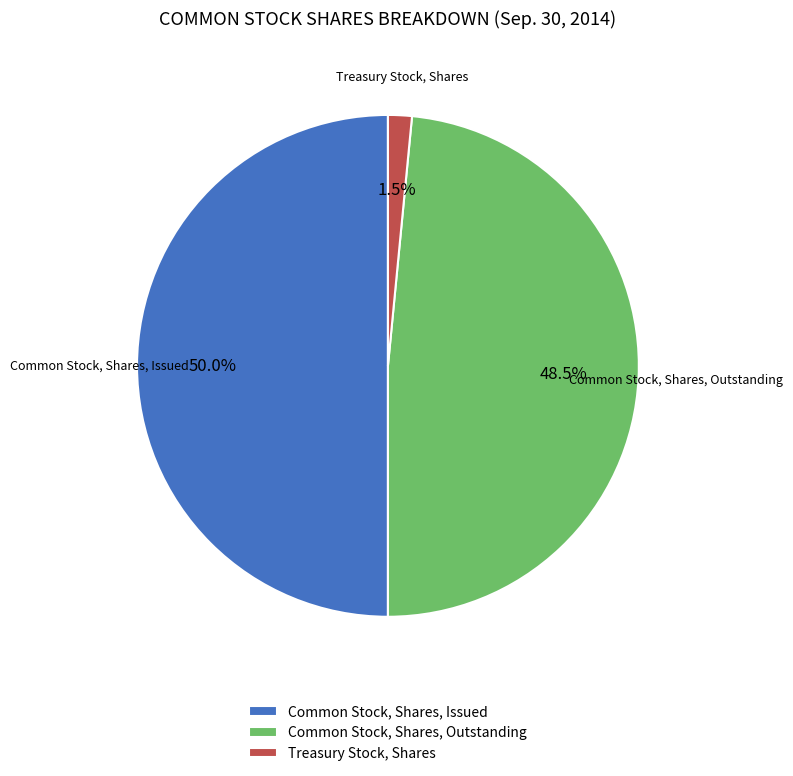

Does Common Stock, Shares, Outstanding account for over 50% of the chart?

No